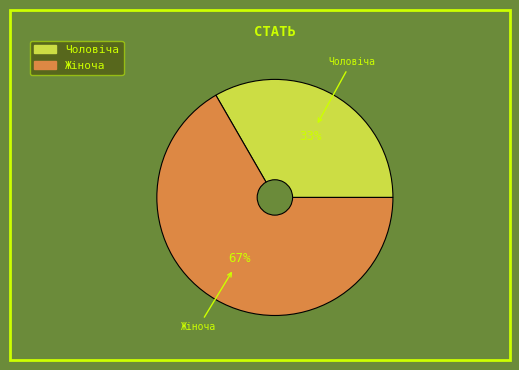

Rank the categories by value from highest to lowest.

Жіноча, Чоловіча